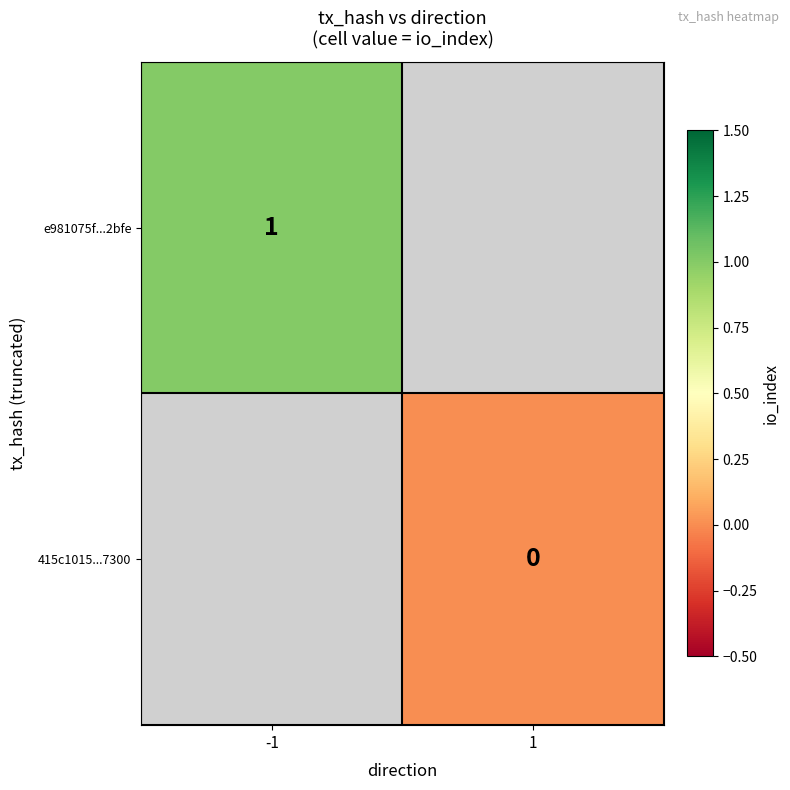

Is the value of 415c1015...7300 at -1 greater than the value of e981075f...2bfe at -1?

No